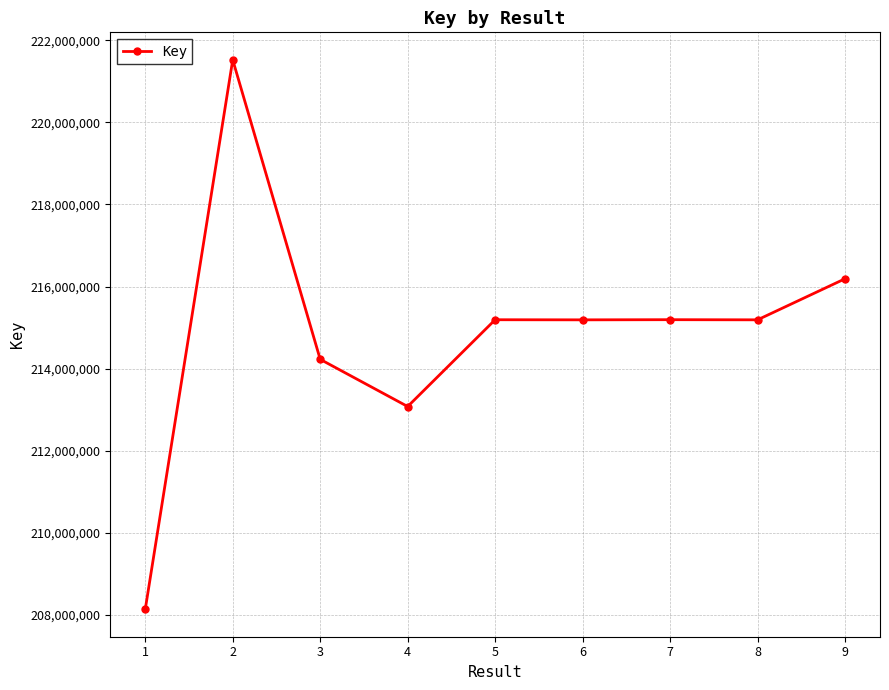

How many categories are shown in the chart?

9